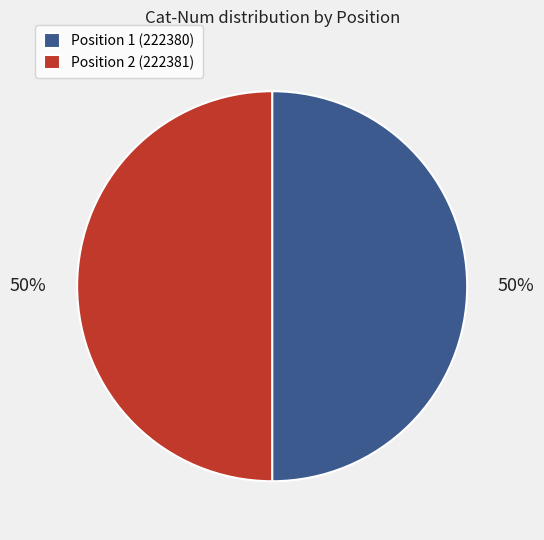

Is the sum of Position 1 (222380) and Position 2 (222381) greater than half?

Yes